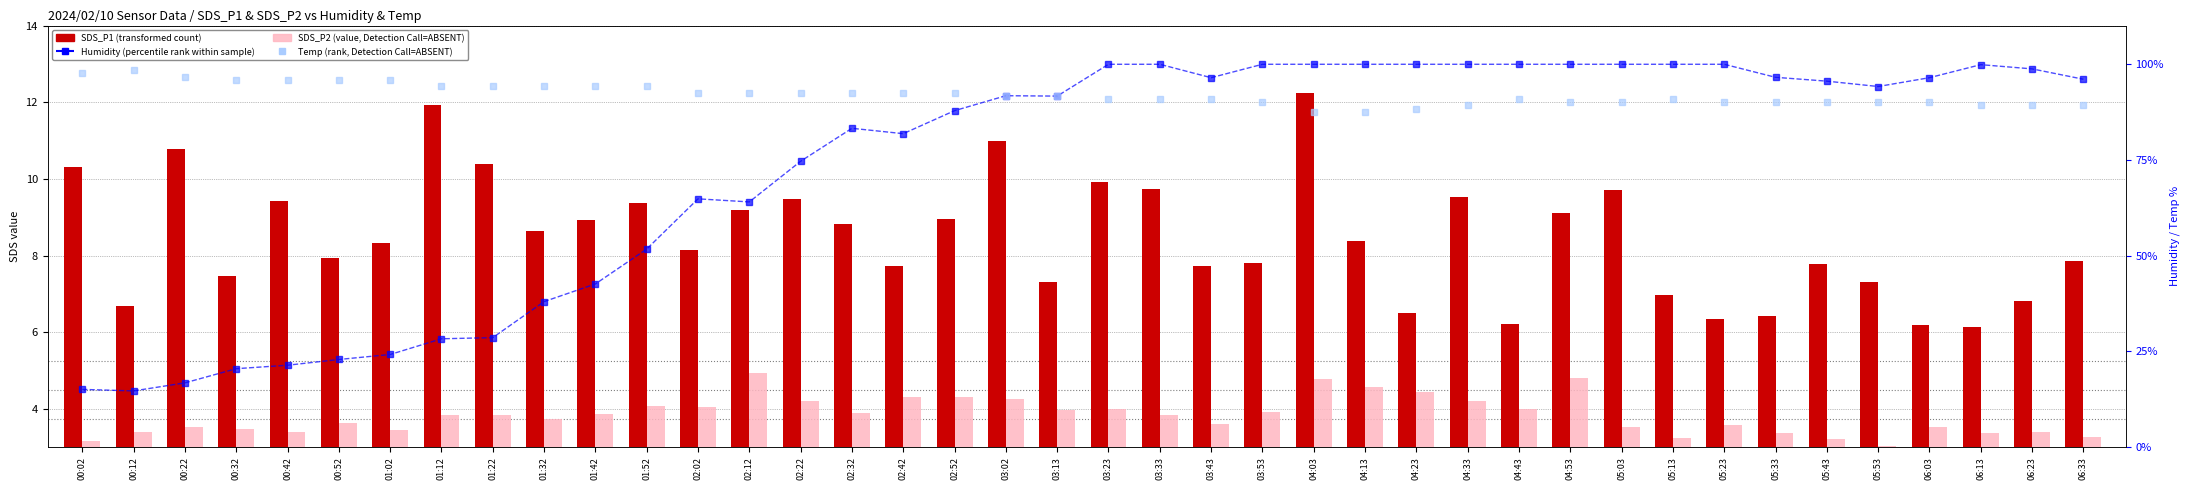

Between 03:53 and 05:33, which series saw the biggest shift?

Humidity (percentile rank)